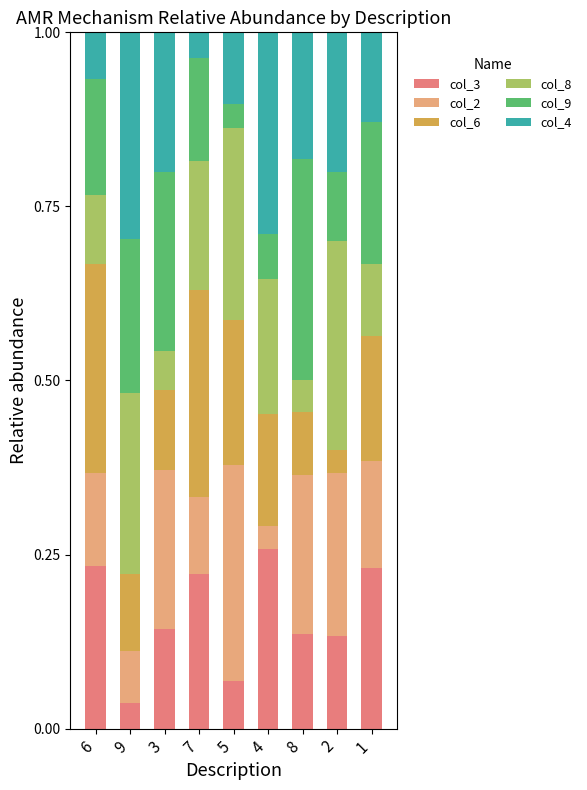

True or false: col_3 has a value of 0.2 at 3.

False